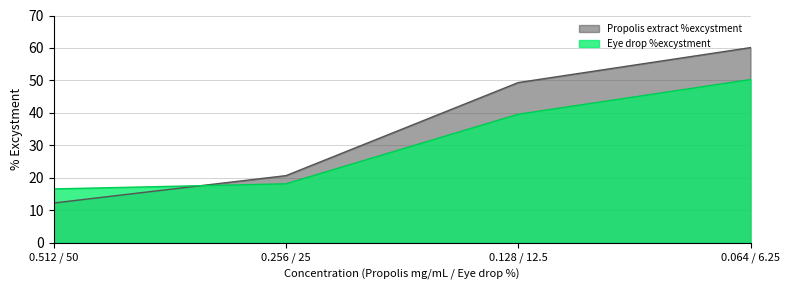

Which series ends up on top after the final intersection of Eye drop %excystment and Propolis extract %excystment?

Propolis extract %excystment